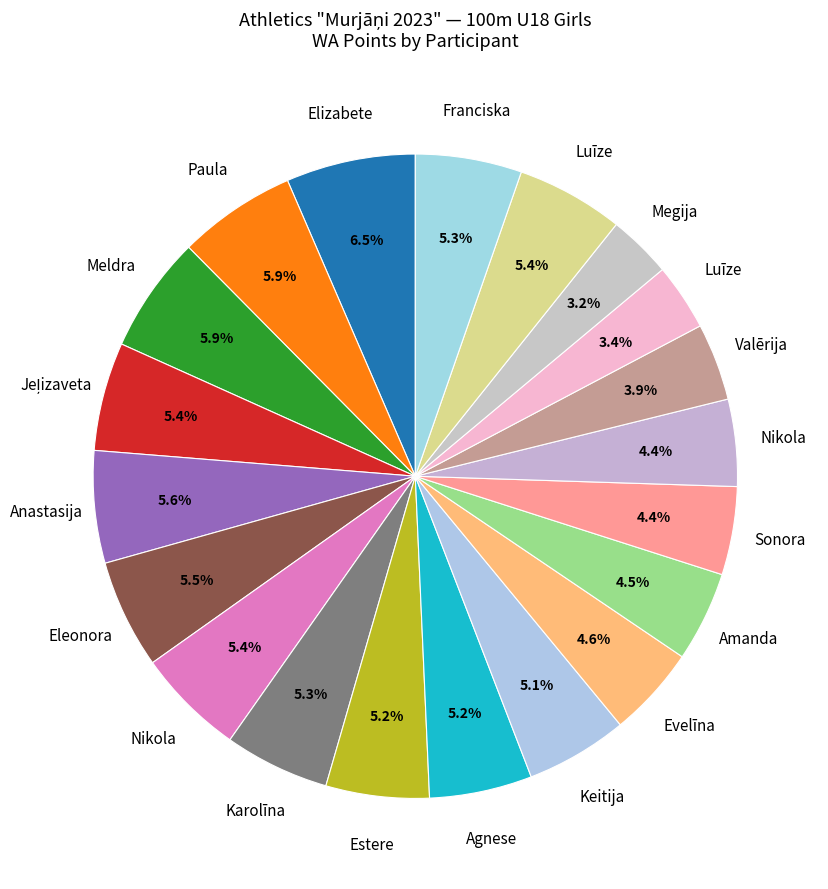

How many slices are in this pie chart?

20